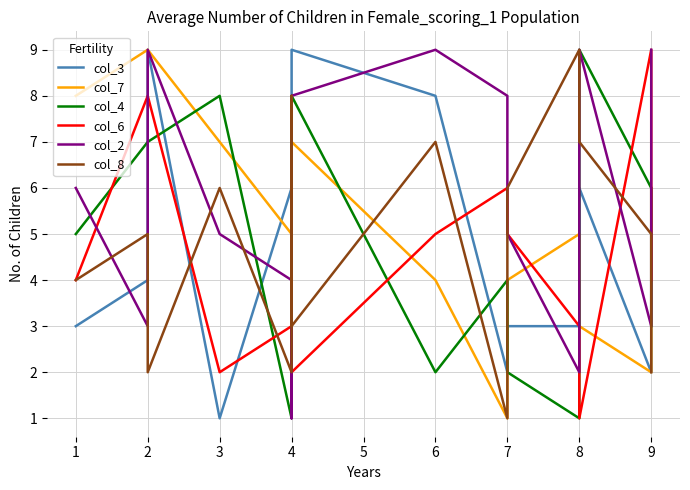

Between 7 and 4, which is larger?

4